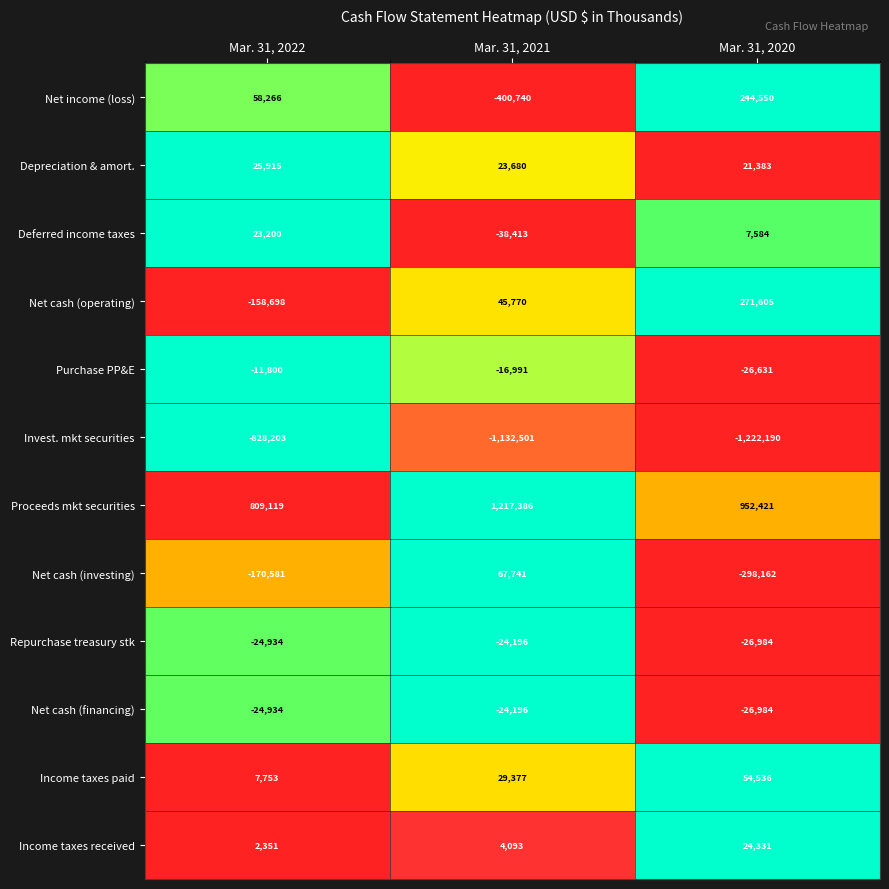

Is it true that Invest. mkt securities equals -255124 at Mar. 31, 2021?

False